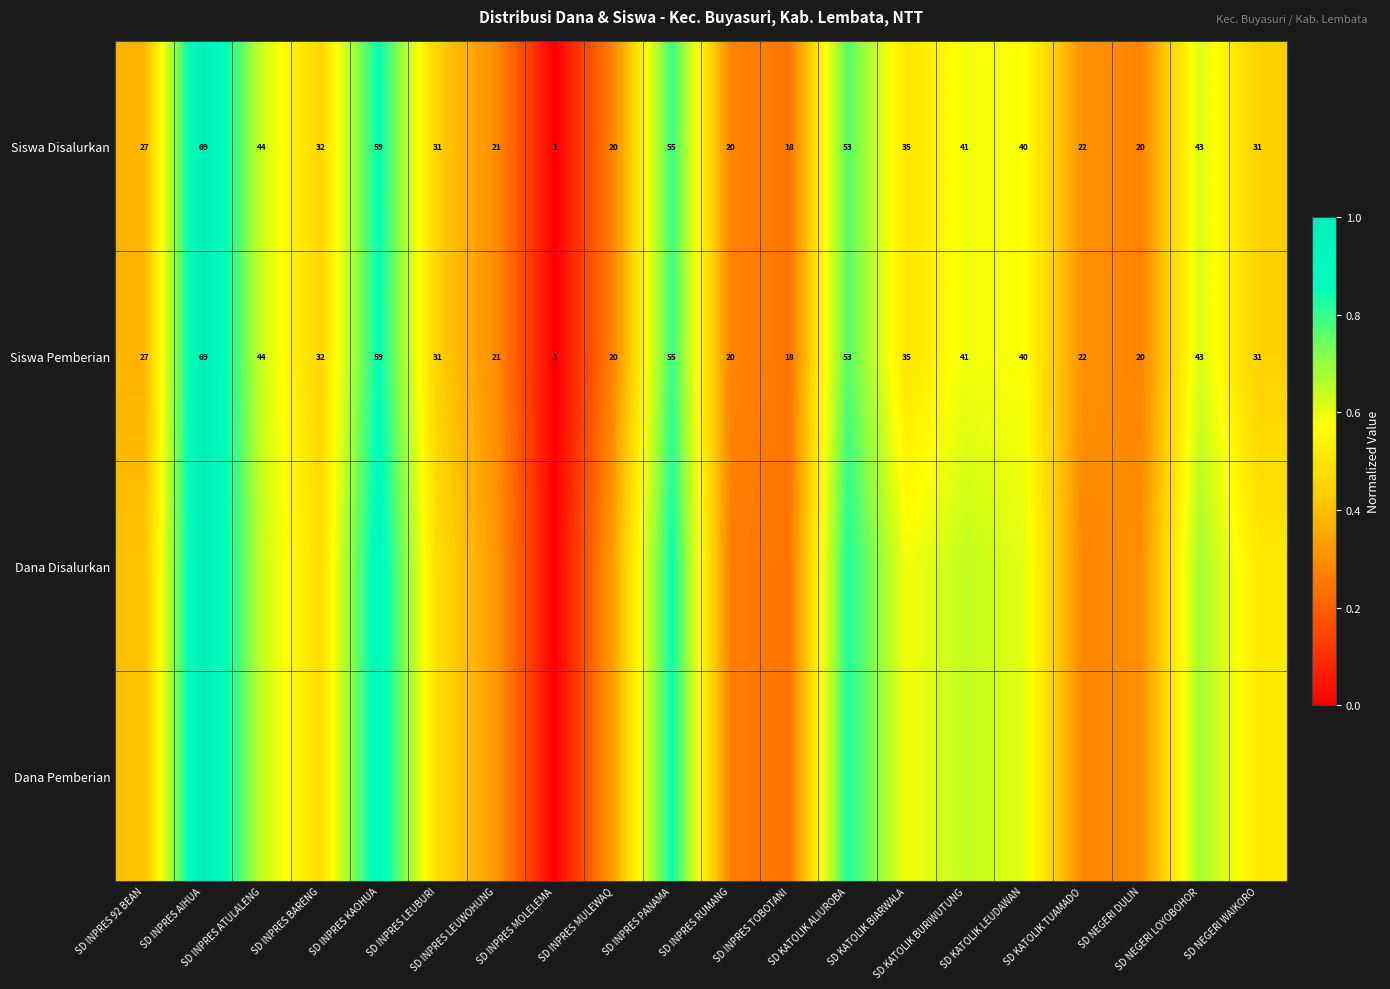

True or false: Dana Pemberian has a value of 0.5 at SD INPRES LEUBURI.

True